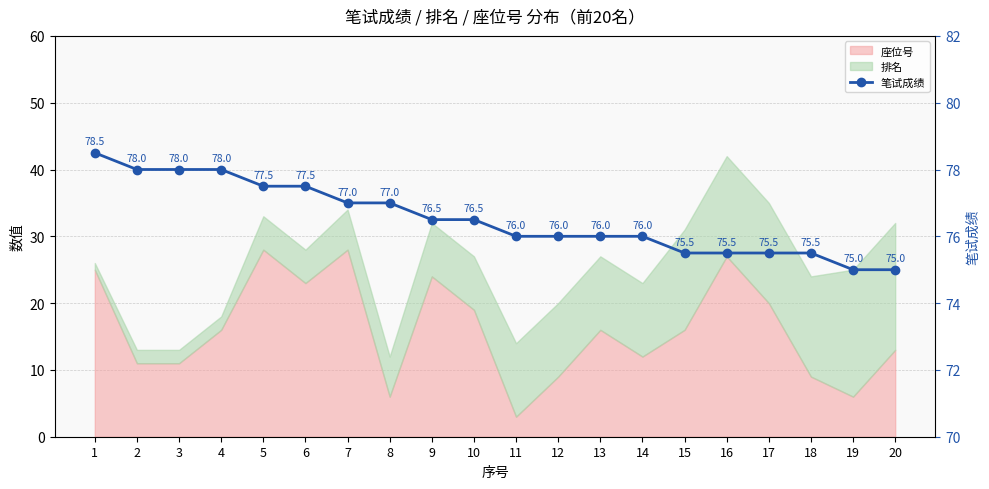

List the labels in order of value, smallest first.

19, 20, 15, 16, 17, 18, 11, 12, 13, 14, 9, 10, 7, 8, 5, 6, 2, 3, 4, 1